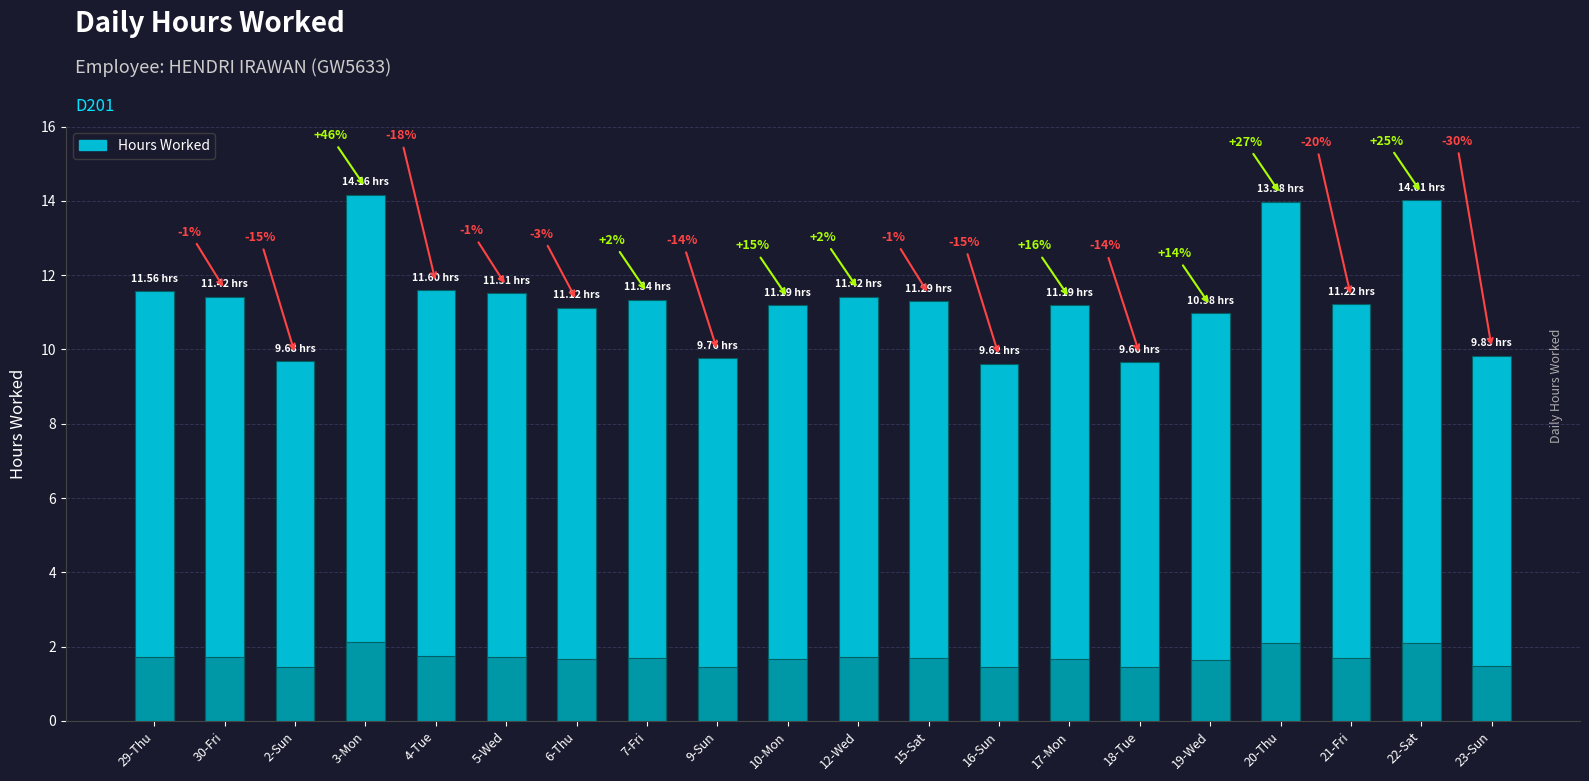

What is the ratio of the value at 15-Sat to the value at 9-Sun?

1.2